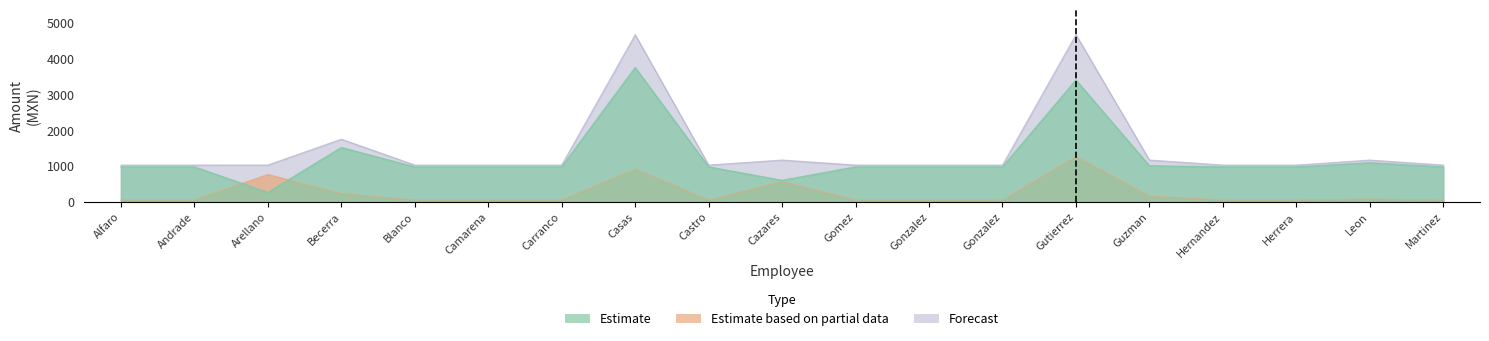

Reading left to right, list all the values displayed in this chart.

Estimate: 974.6	974.6	261.4	1515.8	974.4	974.6	974.4	3750.4	974.6	599.0	974.6	974.4	974.6	3401.0	1005.4	974.6	974.6	1089.0	974.6
Estimate based on partial data: 52.2	52.2	765.4	234.2	52.4	52.2	52.4	916.4	52.2	567.8	52.2	52.4	52.2	1265.8	161.4	52.2	52.2	77.8	52.2
Forecast: 1026.8	1026.8	1026.8	1750.0	1026.8	1026.8	1026.8	4666.8	1026.8	1166.8	1026.8	1026.8	1026.8	4666.8	1166.8	1026.8	1026.8	1166.8	1026.8